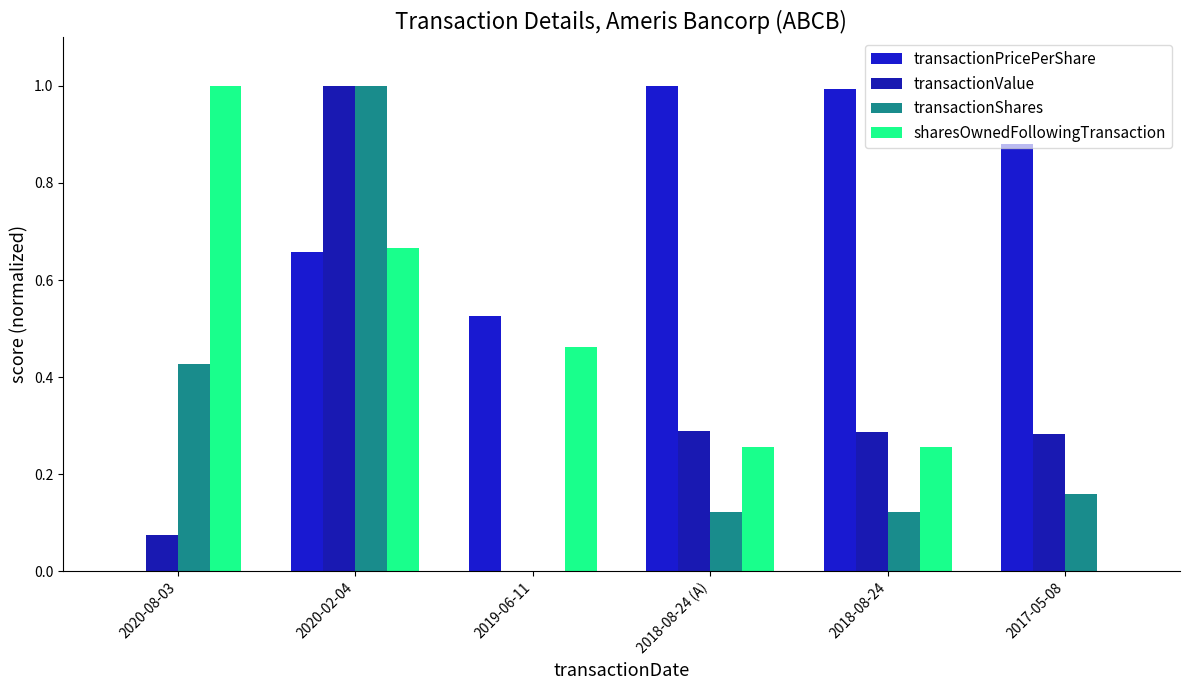

What are all the series names shown in the legend?

transactionPricePerShare, transactionValue, transactionShares, sharesOwnedFollowingTransaction